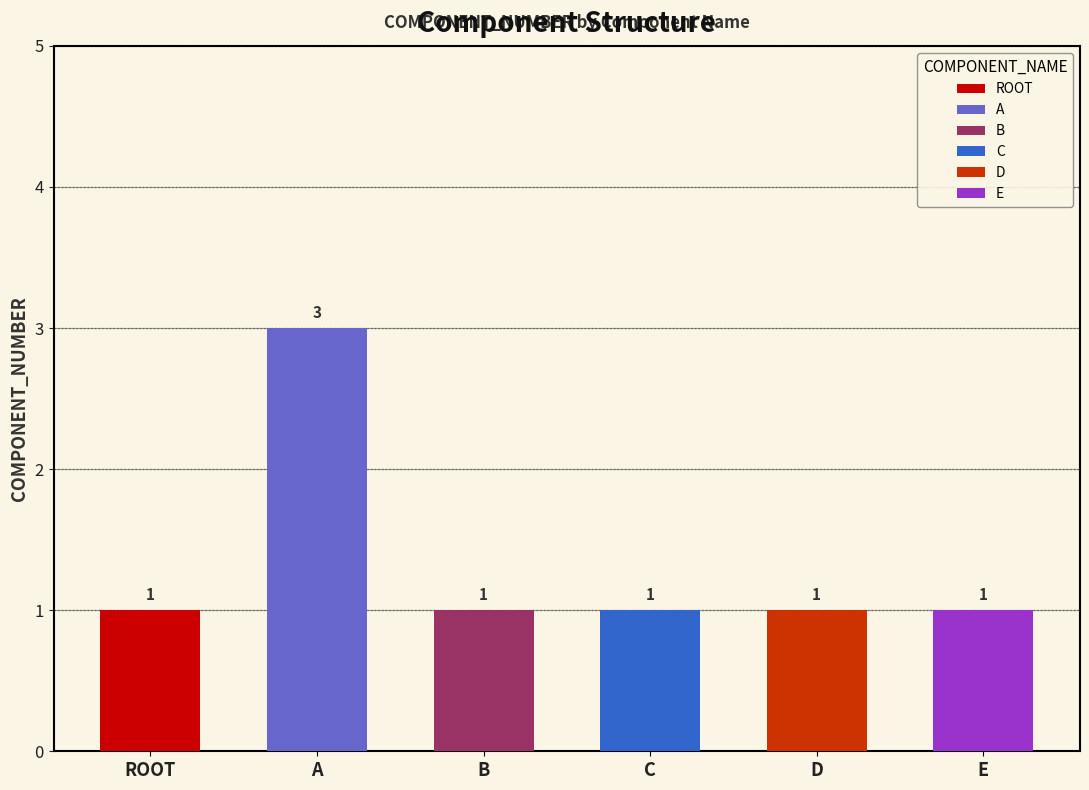

What is the sum of all values?

8